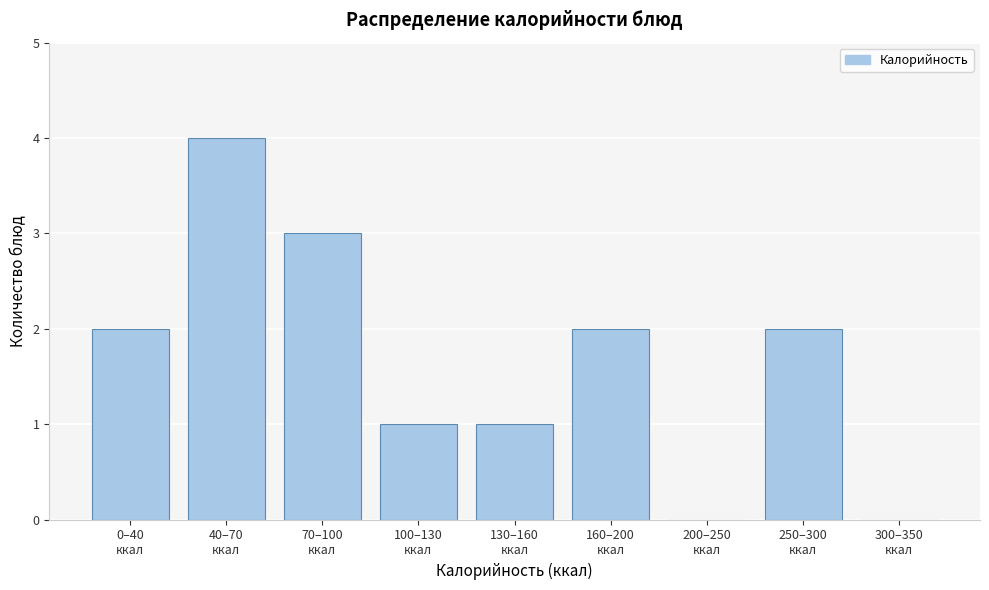

Count the number of categories in the chart.

9